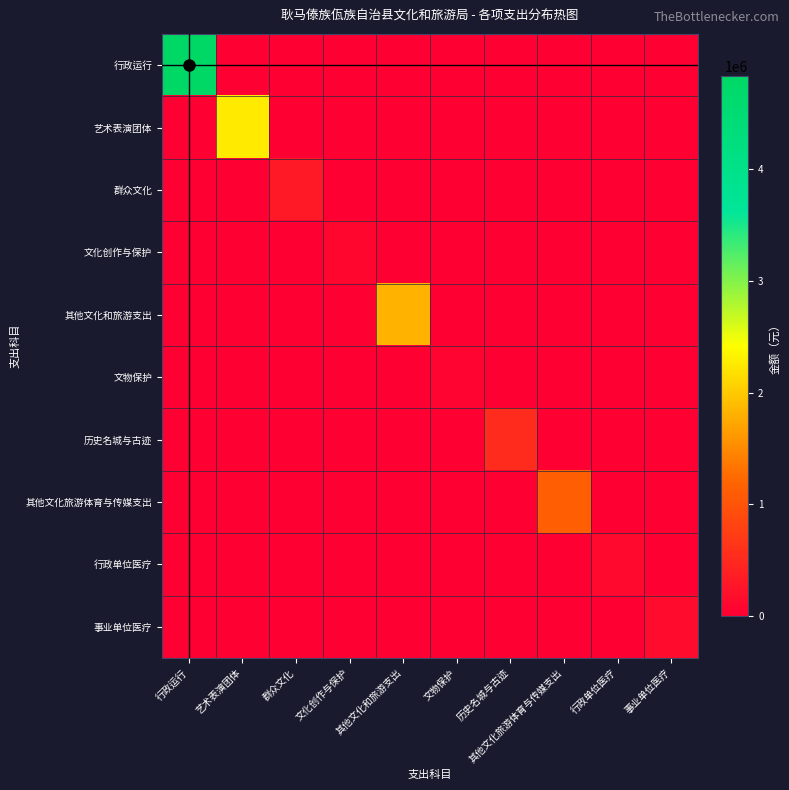

Reading right to left, extract all data points from this chart.

行政运行: 事业单位医疗=0.0	行政单位医疗=0.0	其他文化旅游体育与传媒支出=0.0	历史名城与古迹=0.0	文物保护=0.0	其他文化和旅游支出=0.0	文化创作与保护=0.0	群众文化=0.0	艺术表演团体=0.0	行政运行=4835554.2
艺术表演团体: 事业单位医疗=0.0	行政单位医疗=0.0	其他文化旅游体育与传媒支出=0.0	历史名城与古迹=0.0	文物保护=0.0	其他文化和旅游支出=0.0	文化创作与保护=0.0	群众文化=0.0	艺术表演团体=2250000.0	行政运行=0.0
群众文化: 事业单位医疗=0.0	行政单位医疗=0.0	其他文化旅游体育与传媒支出=0.0	历史名城与古迹=0.0	文物保护=0.0	其他文化和旅游支出=0.0	文化创作与保护=0.0	群众文化=313388.0	艺术表演团体=0.0	行政运行=0.0
文化创作与保护: 事业单位医疗=0.0	行政单位医疗=0.0	其他文化旅游体育与传媒支出=0.0	历史名城与古迹=0.0	文物保护=0.0	其他文化和旅游支出=0.0	文化创作与保护=92800.0	群众文化=0.0	艺术表演团体=0.0	行政运行=0.0
其他文化和旅游支出: 事业单位医疗=0.0	行政单位医疗=0.0	其他文化旅游体育与传媒支出=0.0	历史名城与古迹=0.0	文物保护=0.0	其他文化和旅游支出=1821262.5	文化创作与保护=0.0	群众文化=0.0	艺术表演团体=0.0	行政运行=0.0
文物保护: 事业单位医疗=0.0	行政单位医疗=0.0	其他文化旅游体育与传媒支出=0.0	历史名城与古迹=0.0	文物保护=40000.0	其他文化和旅游支出=0.0	文化创作与保护=0.0	群众文化=0.0	艺术表演团体=0.0	行政运行=0.0
历史名城与古迹: 事业单位医疗=0.0	行政单位医疗=0.0	其他文化旅游体育与传媒支出=0.0	历史名城与古迹=510000.0	文物保护=0.0	其他文化和旅游支出=0.0	文化创作与保护=0.0	群众文化=0.0	艺术表演团体=0.0	行政运行=0.0
其他文化旅游体育与传媒支出: 事业单位医疗=0.0	行政单位医疗=0.0	其他文化旅游体育与传媒支出=1118087.2	历史名城与古迹=0.0	文物保护=0.0	其他文化和旅游支出=0.0	文化创作与保护=0.0	群众文化=0.0	艺术表演团体=0.0	行政运行=0.0
行政单位医疗: 事业单位医疗=0.0	行政单位医疗=123307.8	其他文化旅游体育与传媒支出=0.0	历史名城与古迹=0.0	文物保护=0.0	其他文化和旅游支出=0.0	文化创作与保护=0.0	群众文化=0.0	艺术表演团体=0.0	行政运行=0.0
事业单位医疗: 事业单位医疗=142165.6	行政单位医疗=0.0	其他文化旅游体育与传媒支出=0.0	历史名城与古迹=0.0	文物保护=0.0	其他文化和旅游支出=0.0	文化创作与保护=0.0	群众文化=0.0	艺术表演团体=0.0	行政运行=0.0